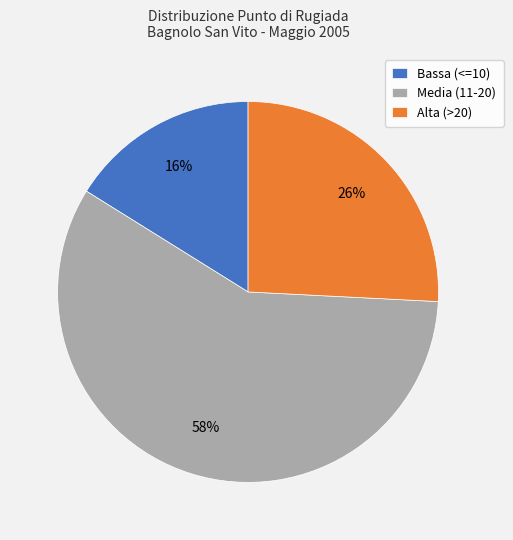

Is it true that Alta (>20) is 26% of the pie?

True